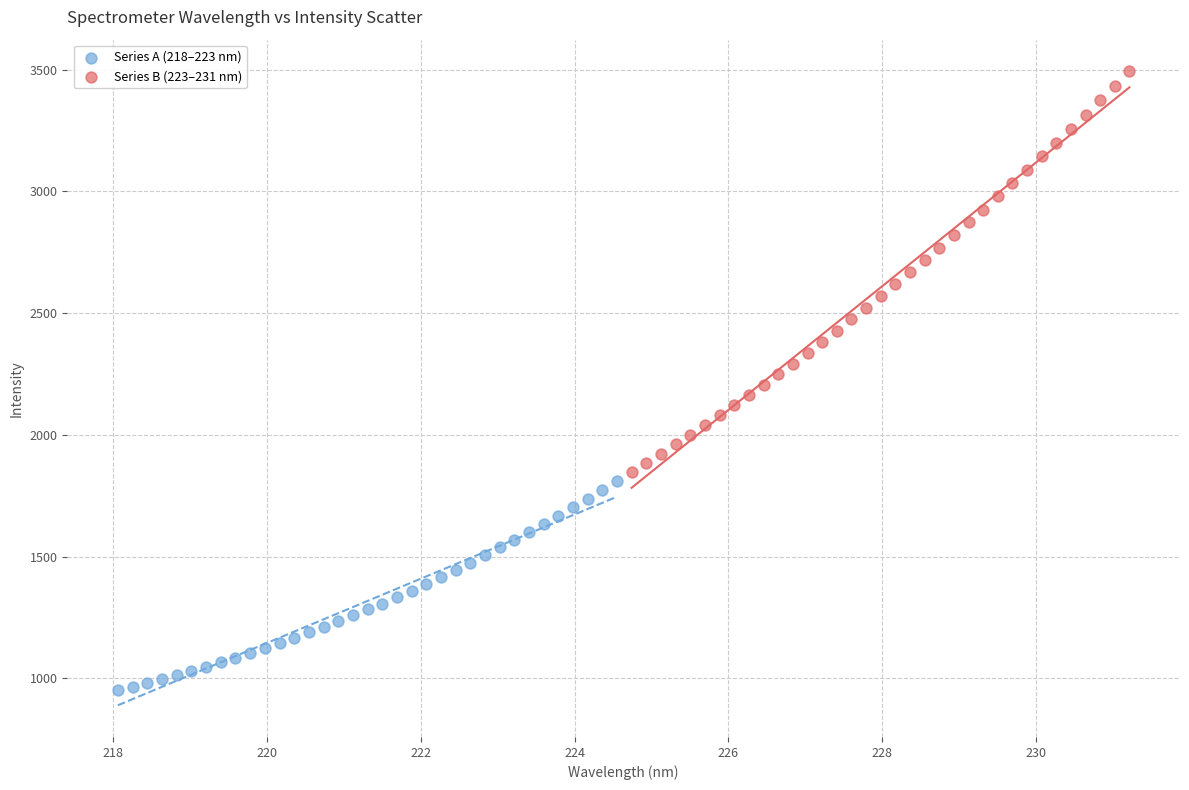

Which series reaches the maximum Y coordinate?

Series B (223–231 nm)